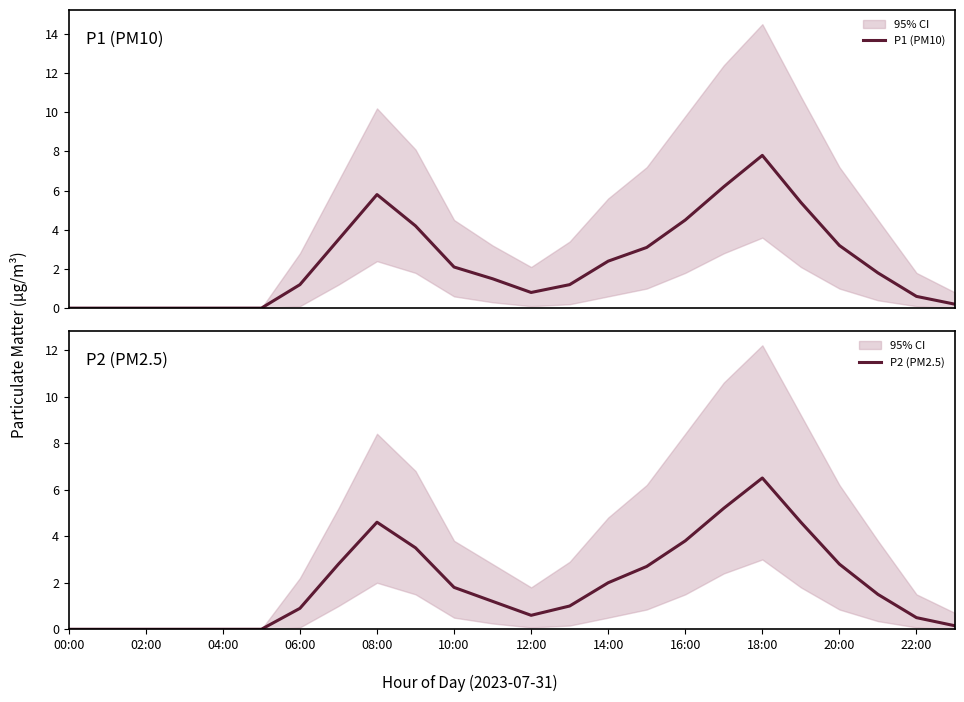

Between 02:00 and 14, which series saw the biggest shift?

P1 (PM10)